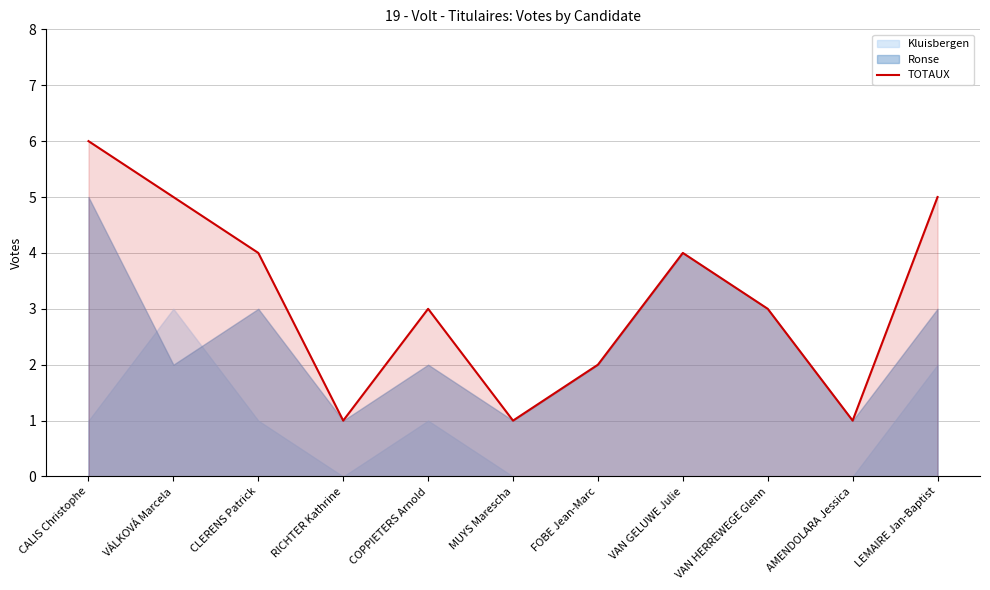

What is the value of the 6th point from the left?

1